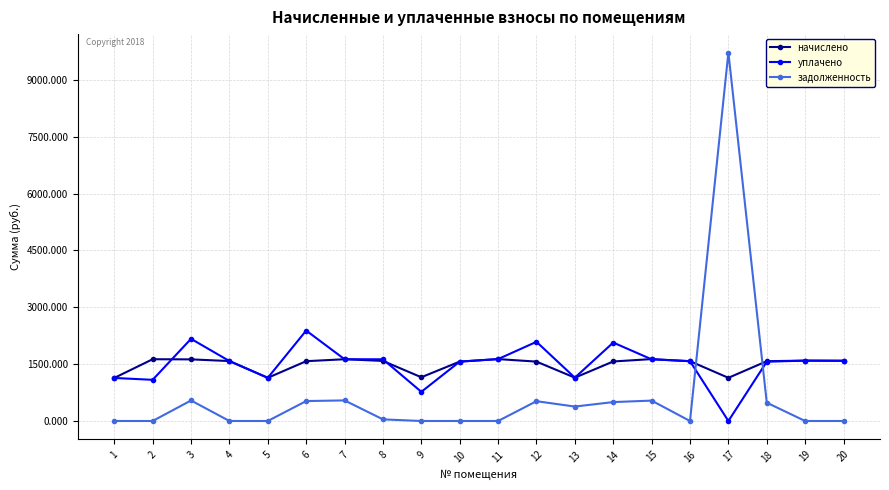

True or false: уплачено and задолженность intersect in this chart.

True